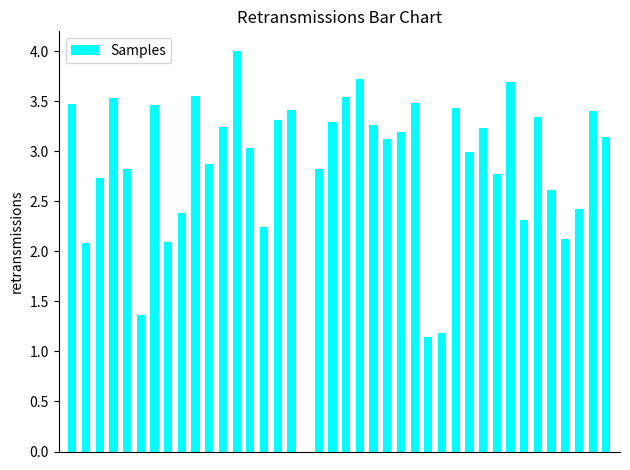

What is the maximum value shown in the chart?

4.0